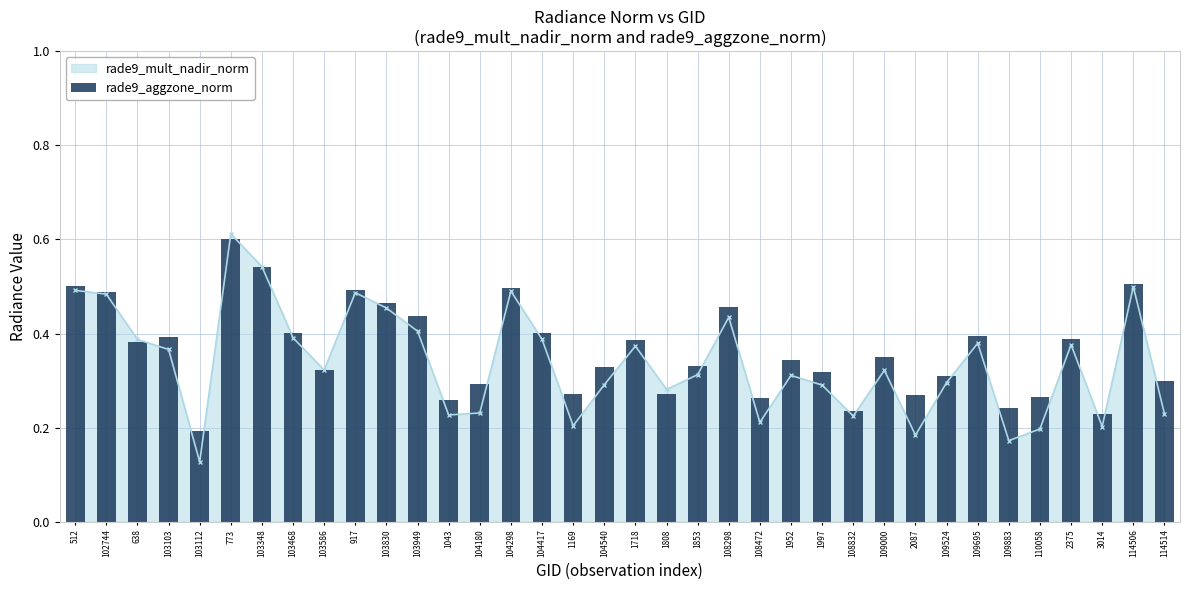

Reading right to left, list all the values displayed in this chart.

0.3	0.5	0.2	0.4	0.3	0.2	0.4	0.3	0.3	0.3	0.2	0.3	0.3	0.3	0.5	0.3	0.3	0.4	0.3	0.3	0.4	0.5	0.3	0.3	0.4	0.5	0.5	0.3	0.4	0.5	0.6	0.2	0.4	0.4	0.5	0.5